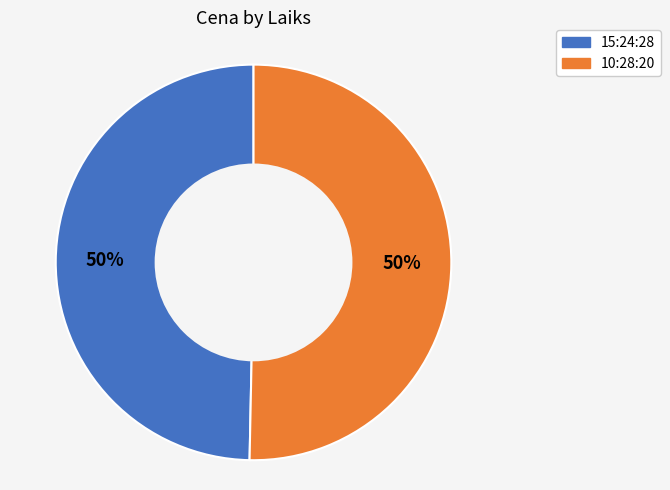

The 15:24:28 slice represents 42% of the pie. True or false?

False